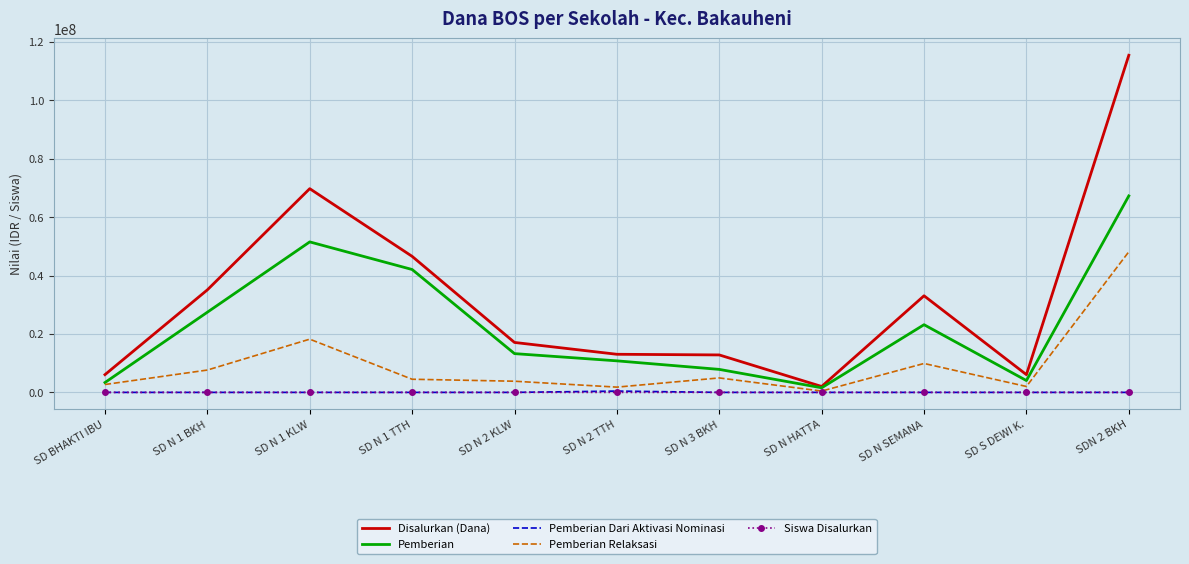

What is the maximum value for Pemberian Relaksasi?

48150000